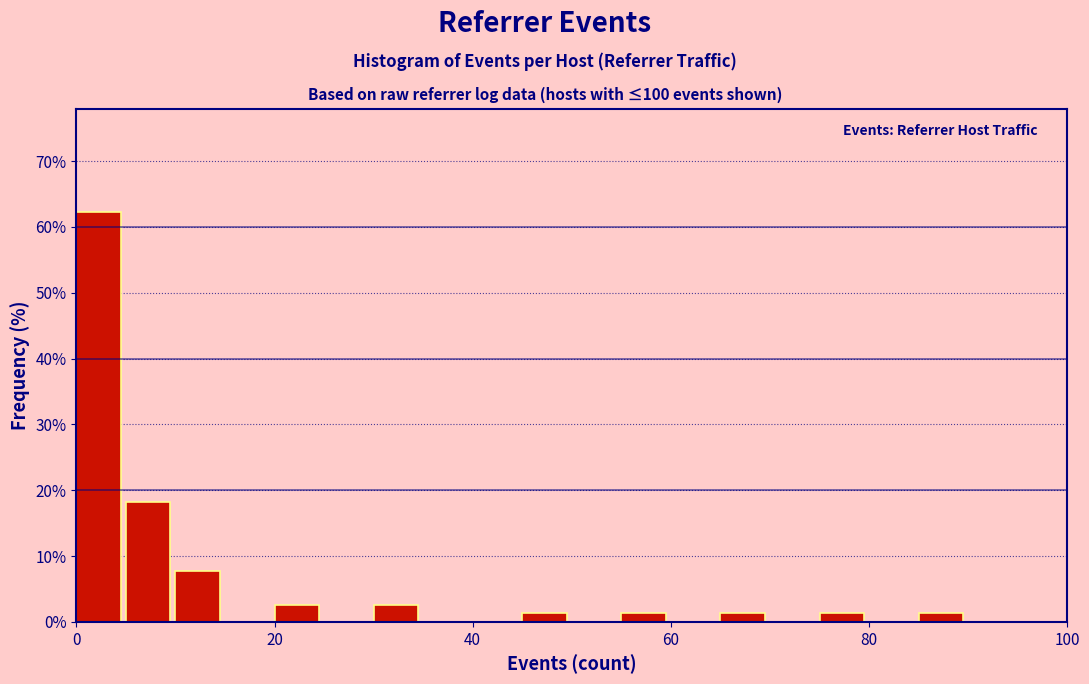

Read against the x-axis, roughly where is the centre of the tallest bar?

2